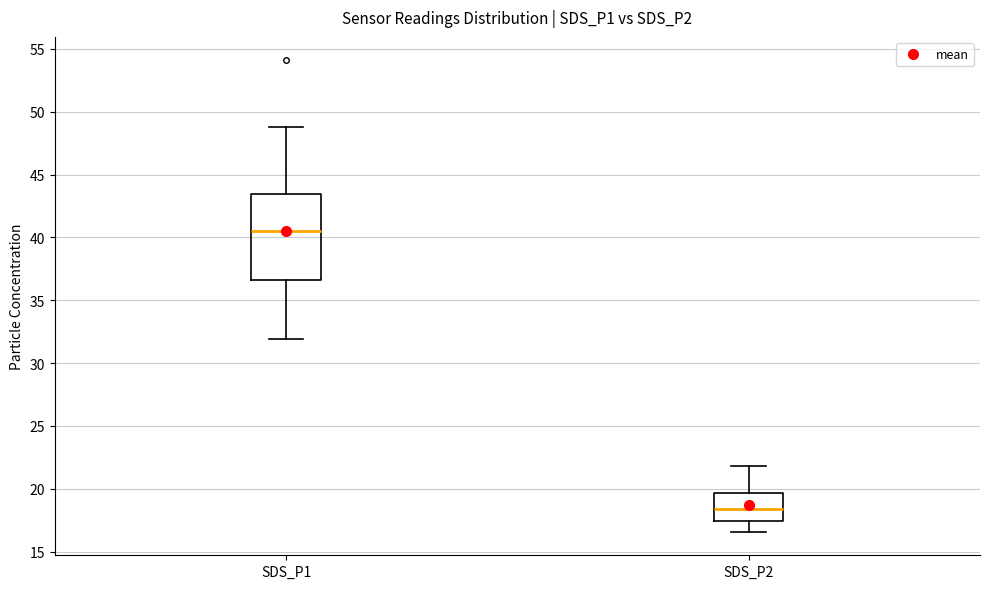

Which box has the lowest median line?

SDS_P2